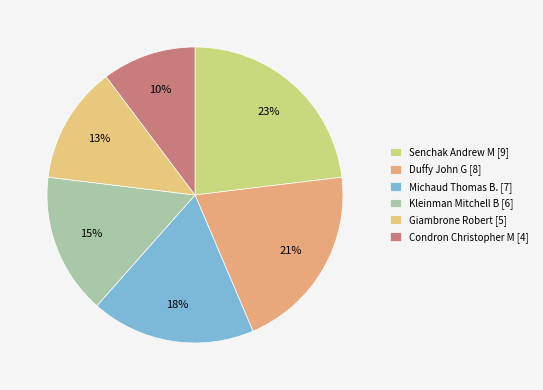

Count the number of slices in the pie.

6